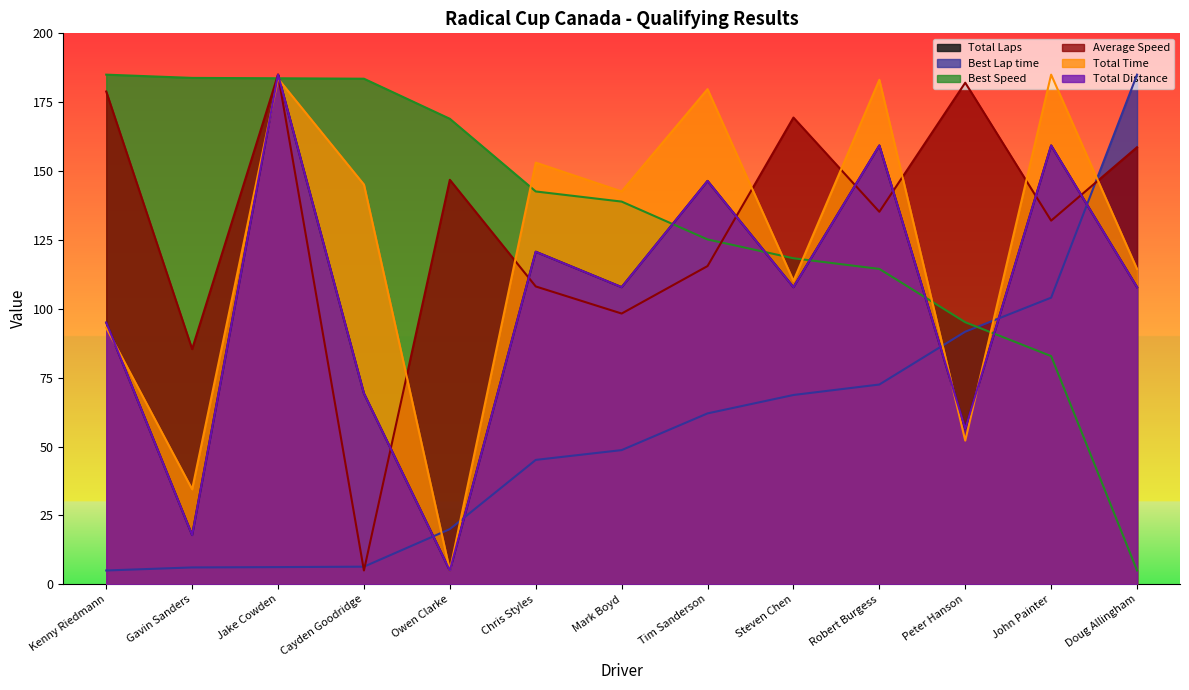

How many values in the Total Laps series are below 107?

5